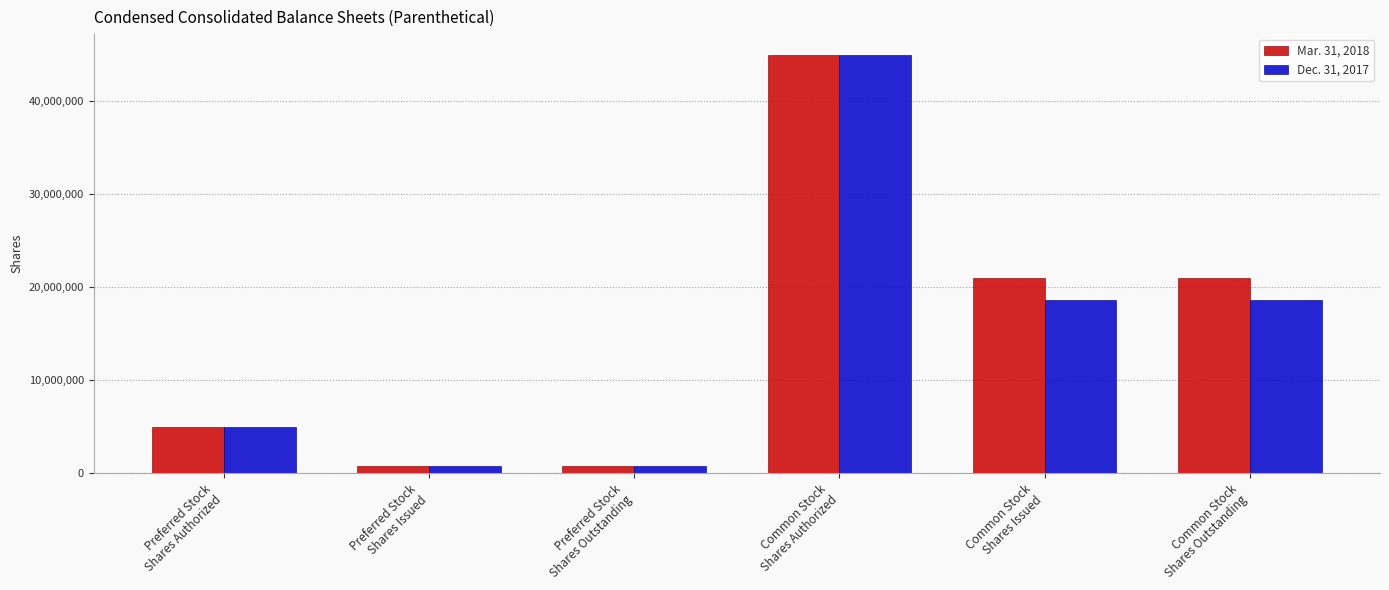

What is the average value of the Mar. 31, 2018 series?

15560720